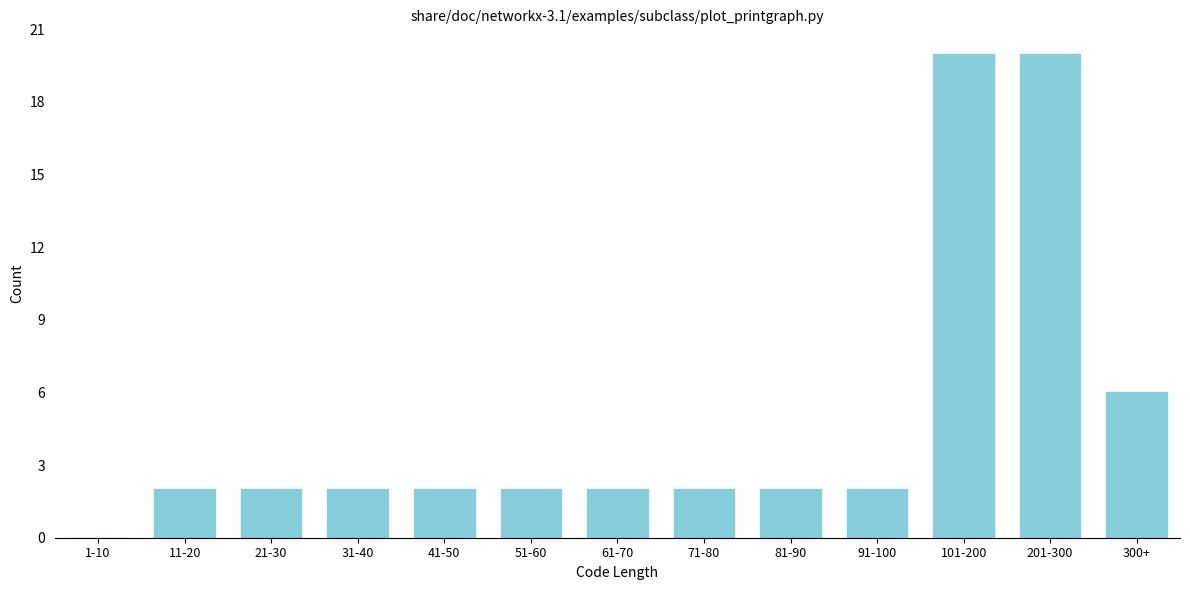

Reading left to right, extract all data points from this chart.

1-10=0	11-20=2	21-30=2	31-40=2	41-50=2	51-60=2	61-70=2	71-80=2	81-90=2	91-100=2	101-200=20	201-300=20	300+=6